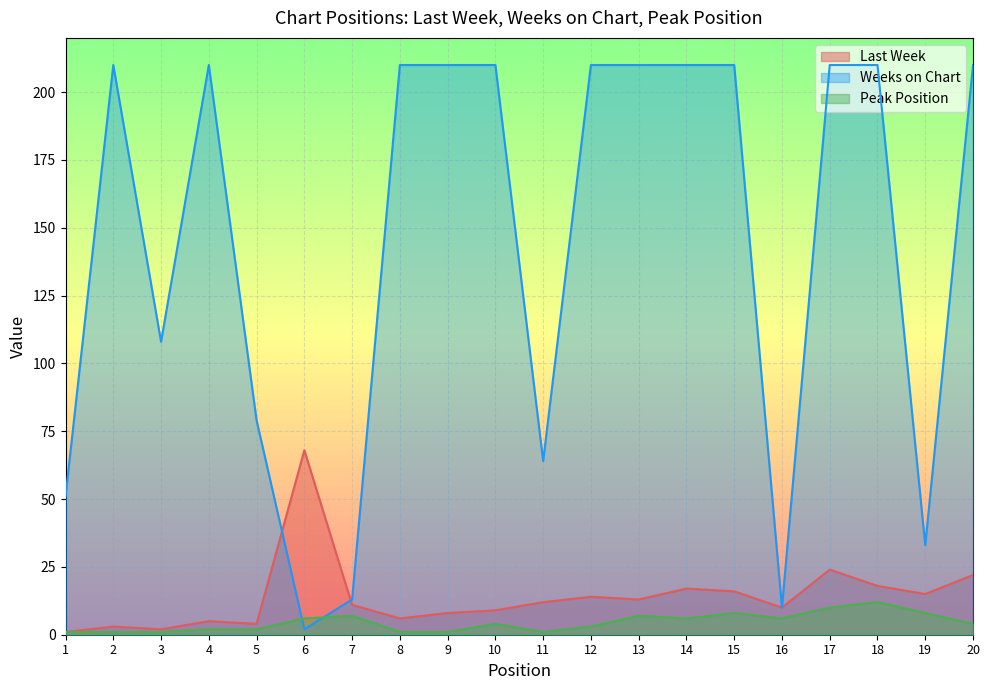

Is the value of Last Week at 15 greater than the value of Peak Position at 6?

Yes